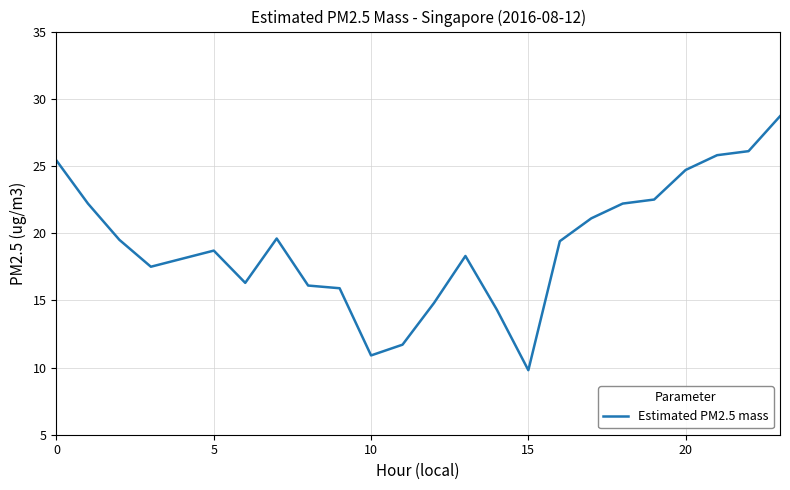

What is the maximum value shown in the chart?

28.7